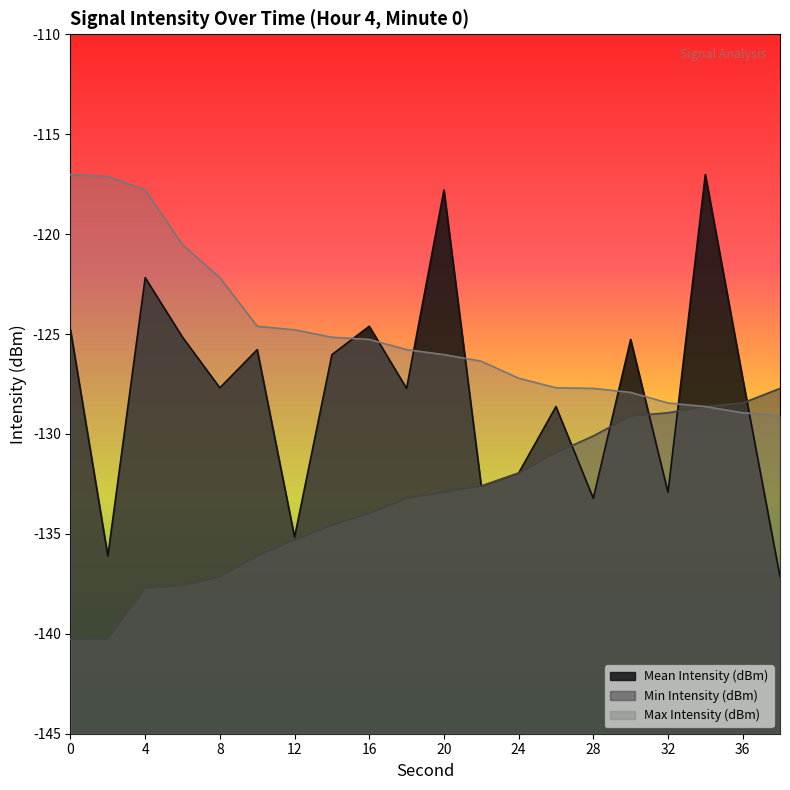

What is the minimum value for Max Intensity (dBm)?

-129.1